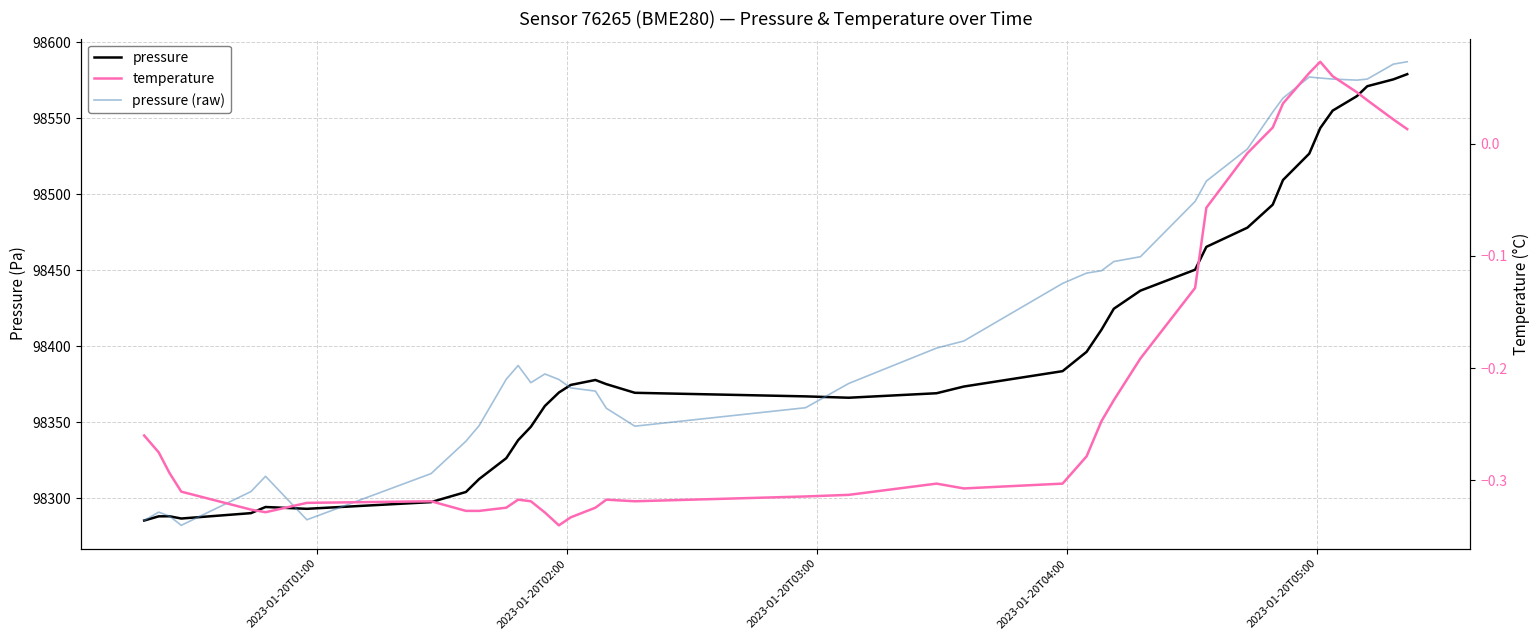

What is the lowest value of the pressure series?

98285.4